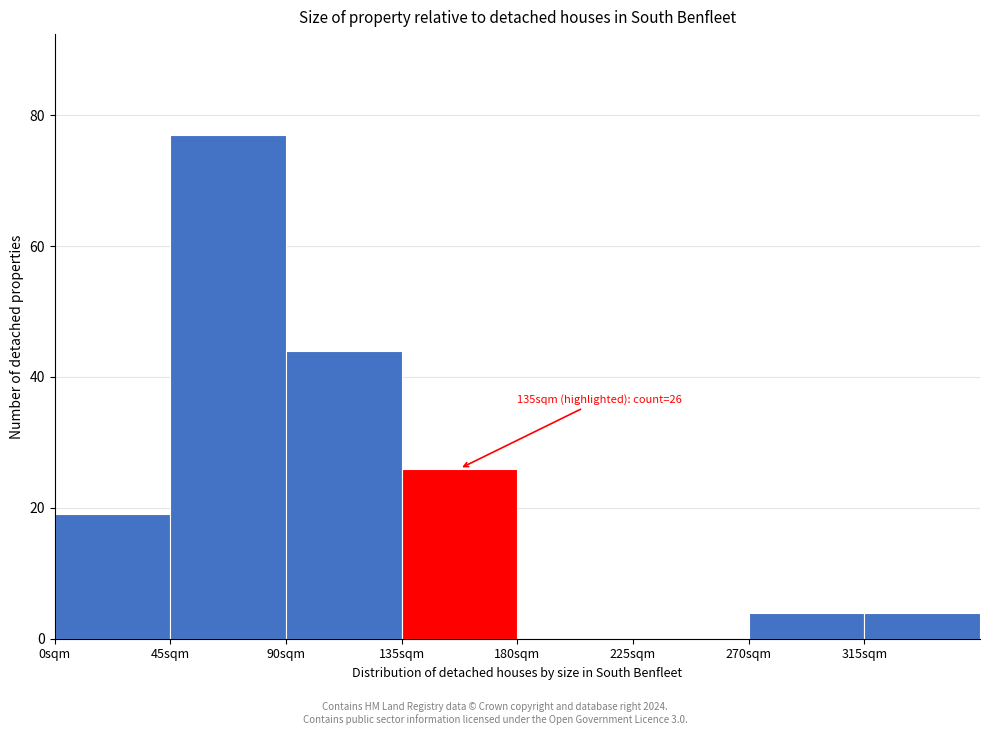

Over which range of the x-axis is the bar tallest?

45 to 90